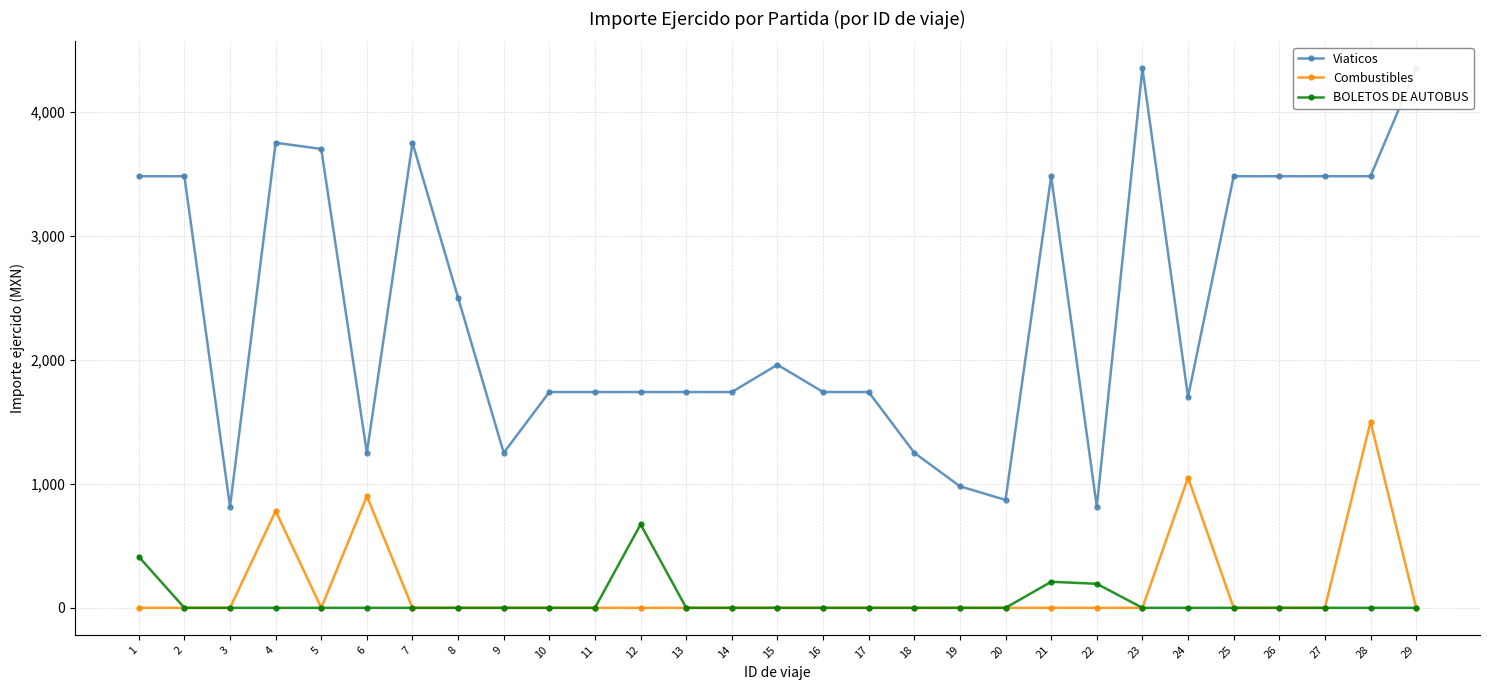

How many data points in Combustibles are above 0?

4